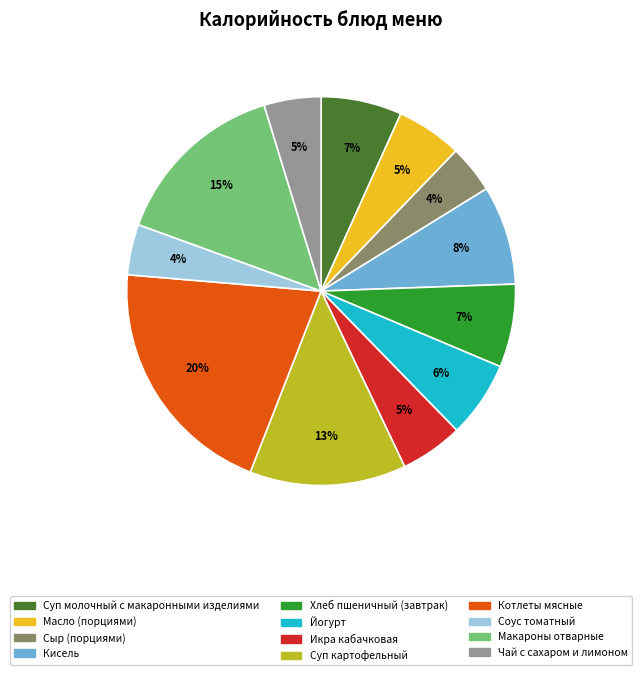

Is it true that Масло (порциями) is 1% of the pie?

False